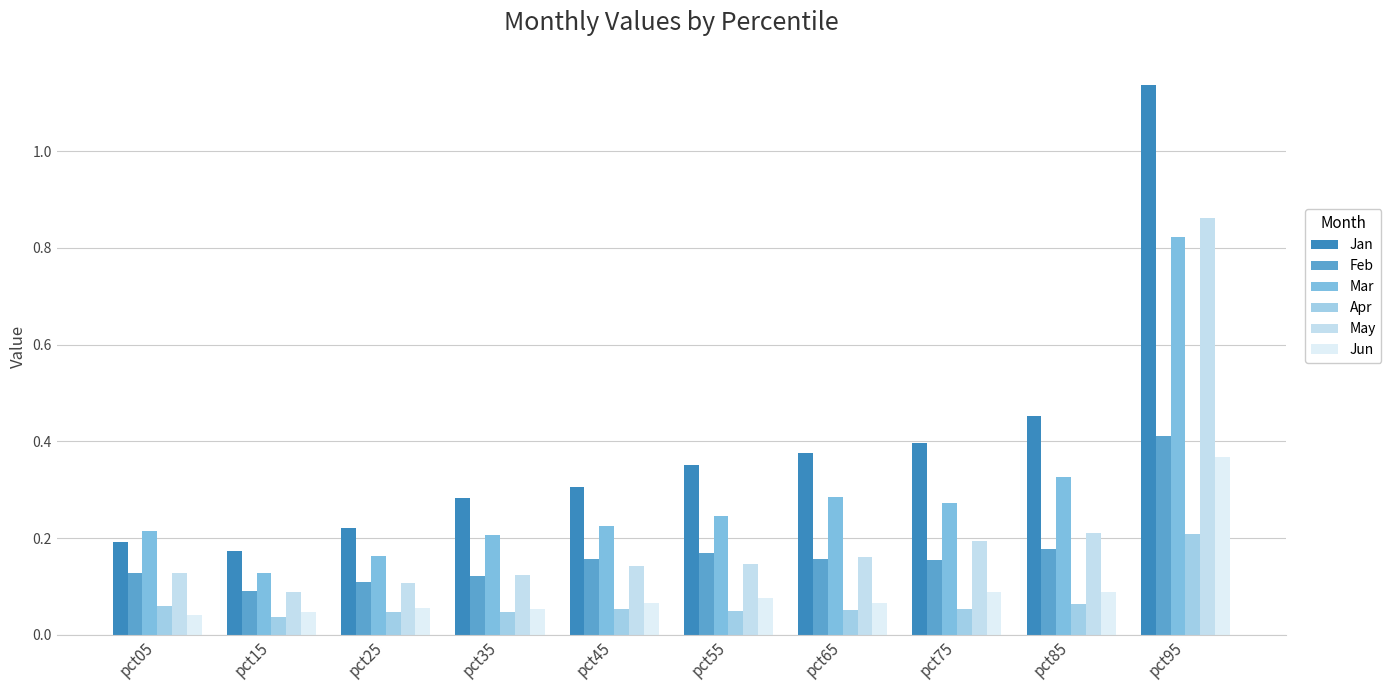

How many data points does each series have?

10